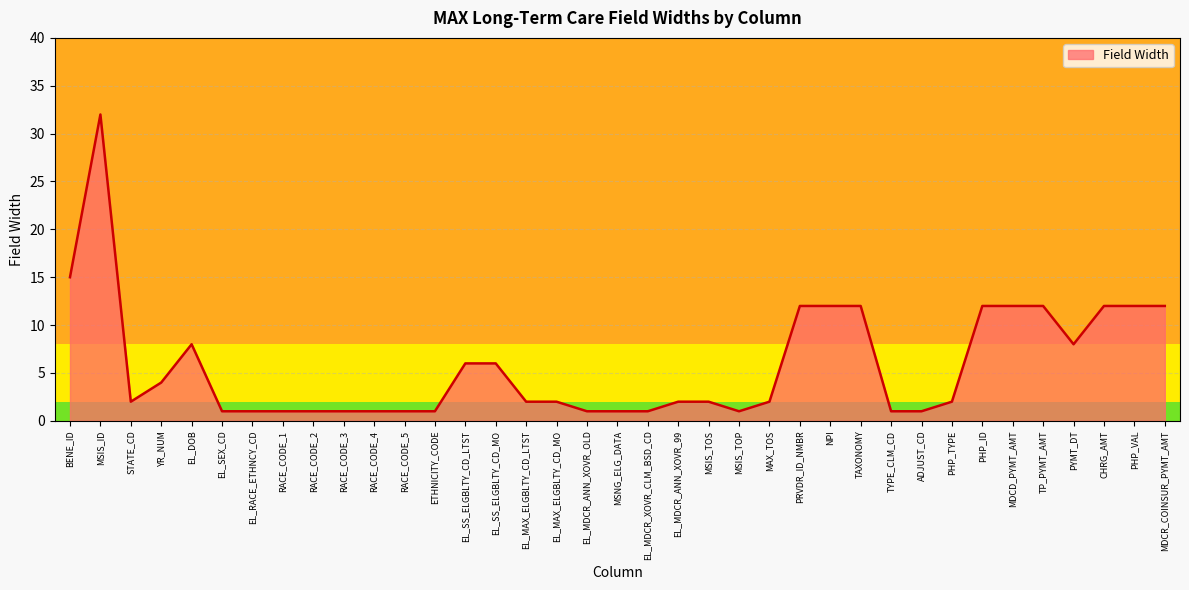

What is the change in value from ETHNICITY_CODE to PHP_ID?

+11